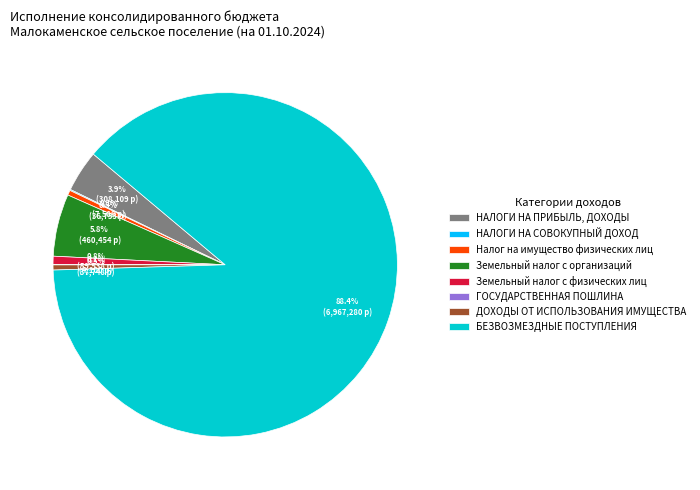

The БЕЗВОЗМЕЗДНЫЕ ПОСТУПЛЕНИЯ slice represents 98% of the pie. True or false?

False